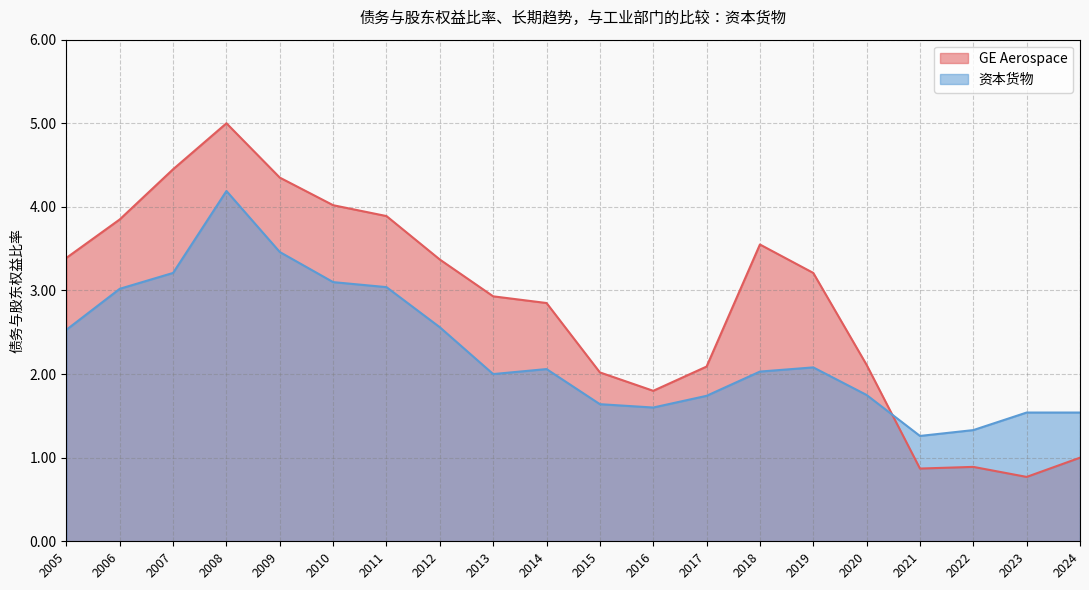

What is the value of the 资本货物 point at the 14th from the left?

2.0